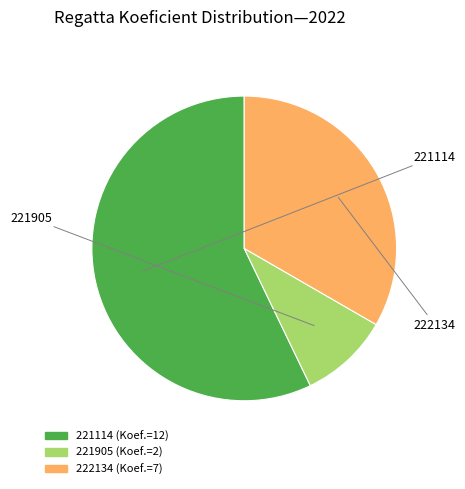

What percentage is the 221114 slice, to the nearest percent?

57%